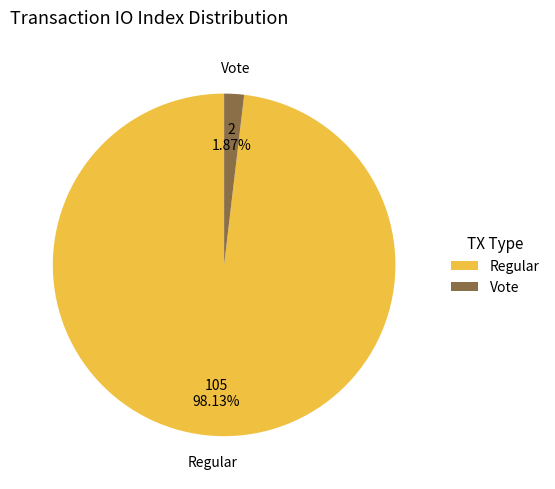

Is there a majority slice in this chart?

Yes